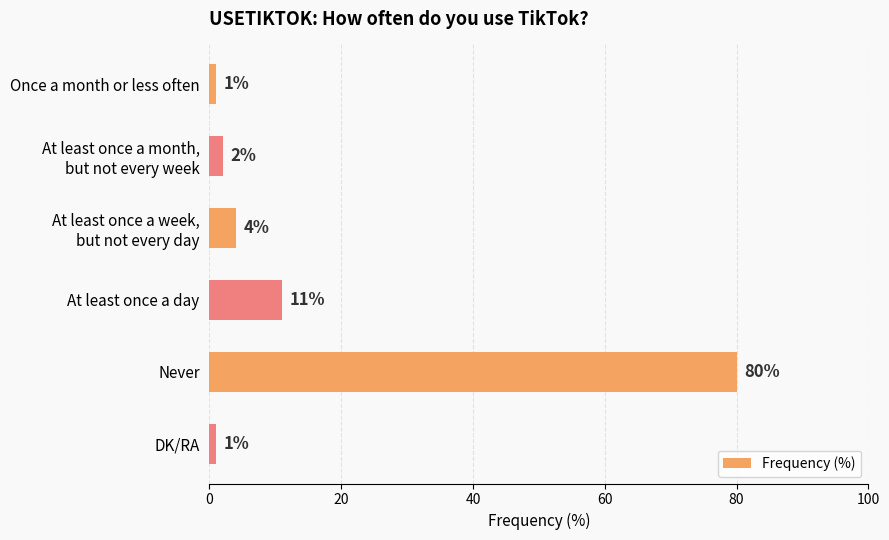

Are the bars grouped side by side (vs. stacked)?

No